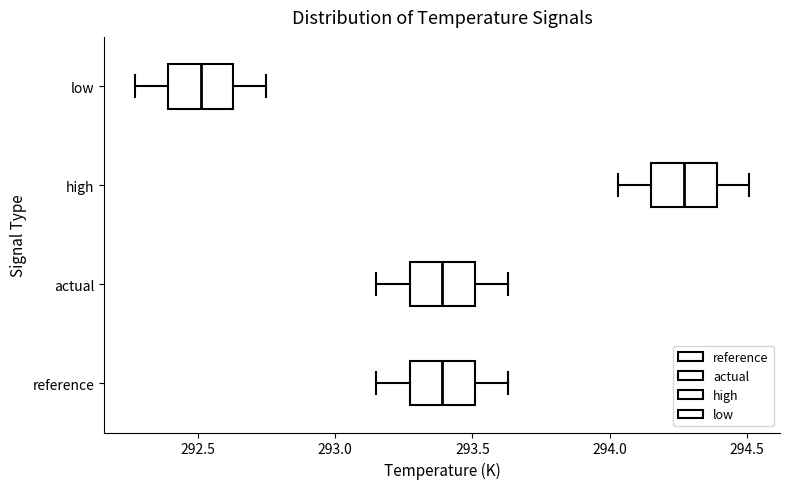

Reading bottom to top, read every box against the x-axis: the position of its median line, the range the box covers, and the ends of its whiskers. The values are not printed on the chart, so give them approximately, as read against the axis.

reference: median 293.40, box 293.25 to 293.50, whiskers 293.15 to 293.65
actual: median 293.40, box 293.25 to 293.50, whiskers 293.15 to 293.65
high: median 294.25, box 294.15 to 294.40, whiskers 294.05 to 294.50
low: median 292.50, box 292.40 to 292.65, whiskers 292.25 to 292.75